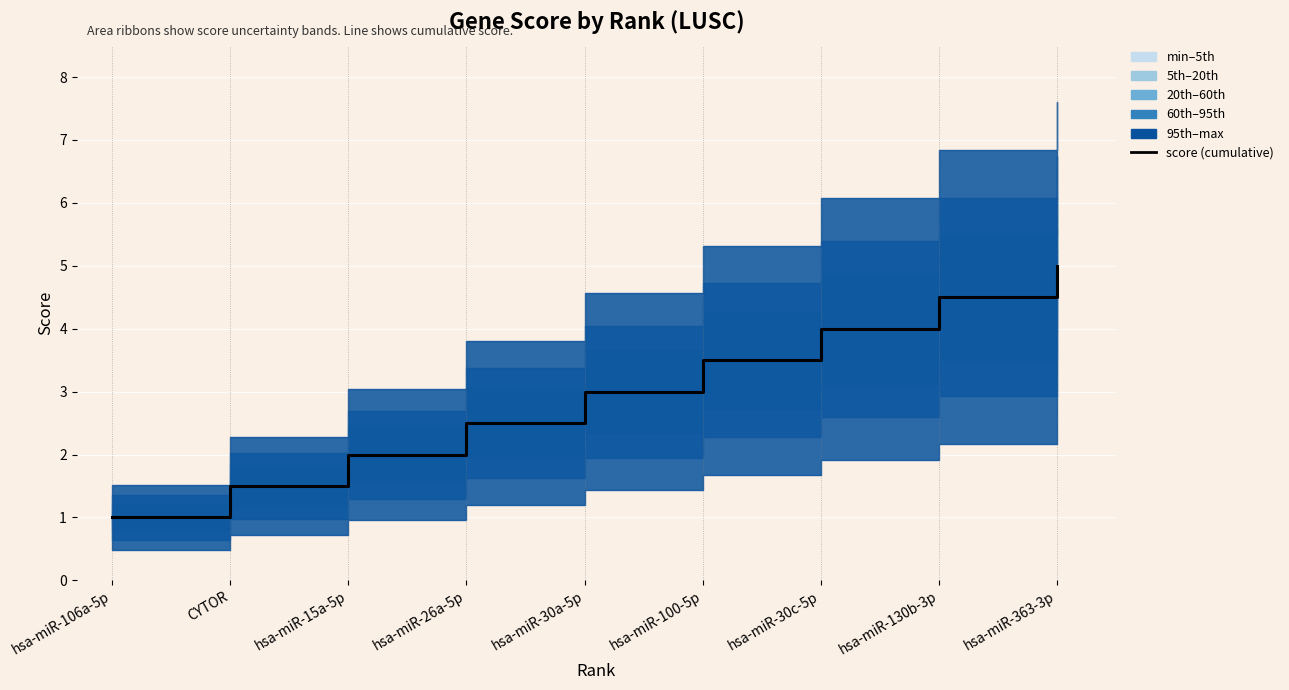

Count the number of values greater than 3.

4